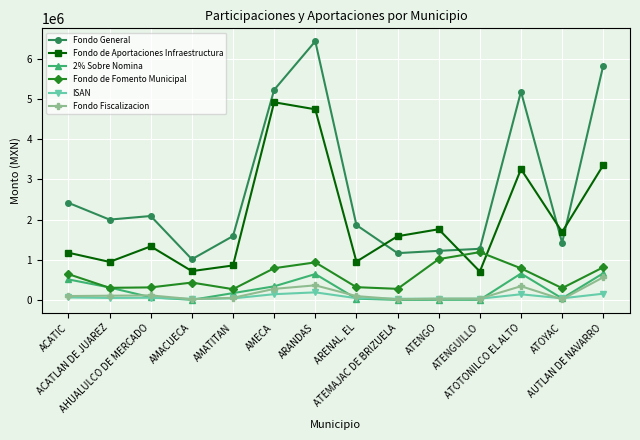

True or false: Fondo General has a value of 1845843.7 at ATENGO.

False